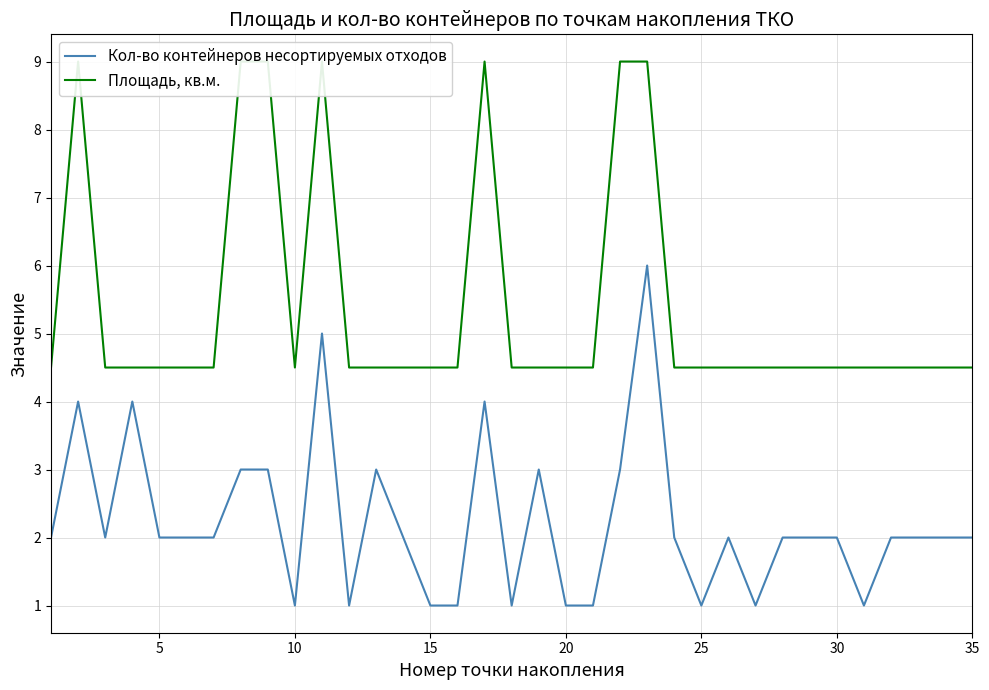

At 25, list the series in order from smallest to largest.

Кол-во контейнеров несортируемых отходов, Площадь, кв.м.